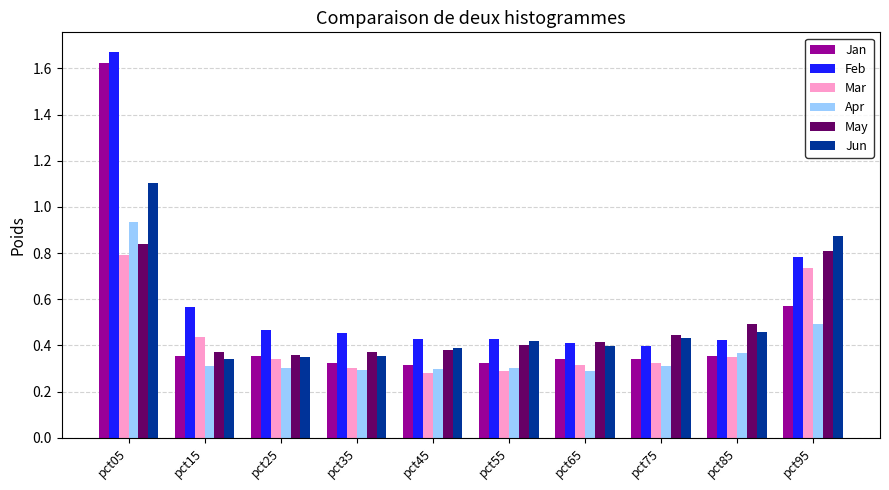

Count the number of categories in the chart.

10